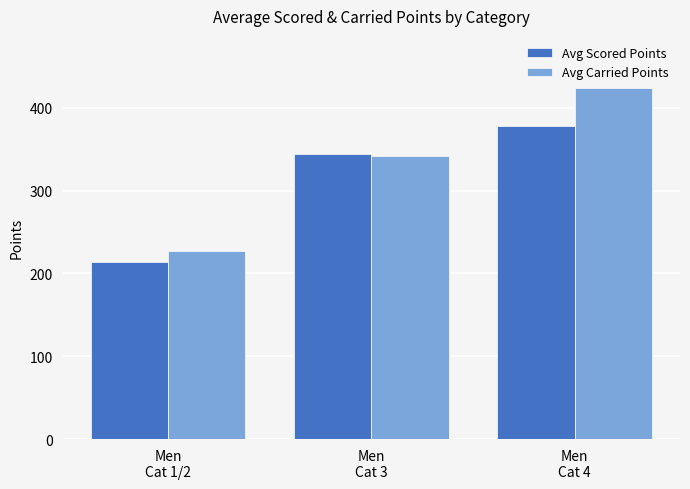

What is the sum of the Avg Carried Points values at Men
Cat 3 and Men
Cat 1/2?

569.4